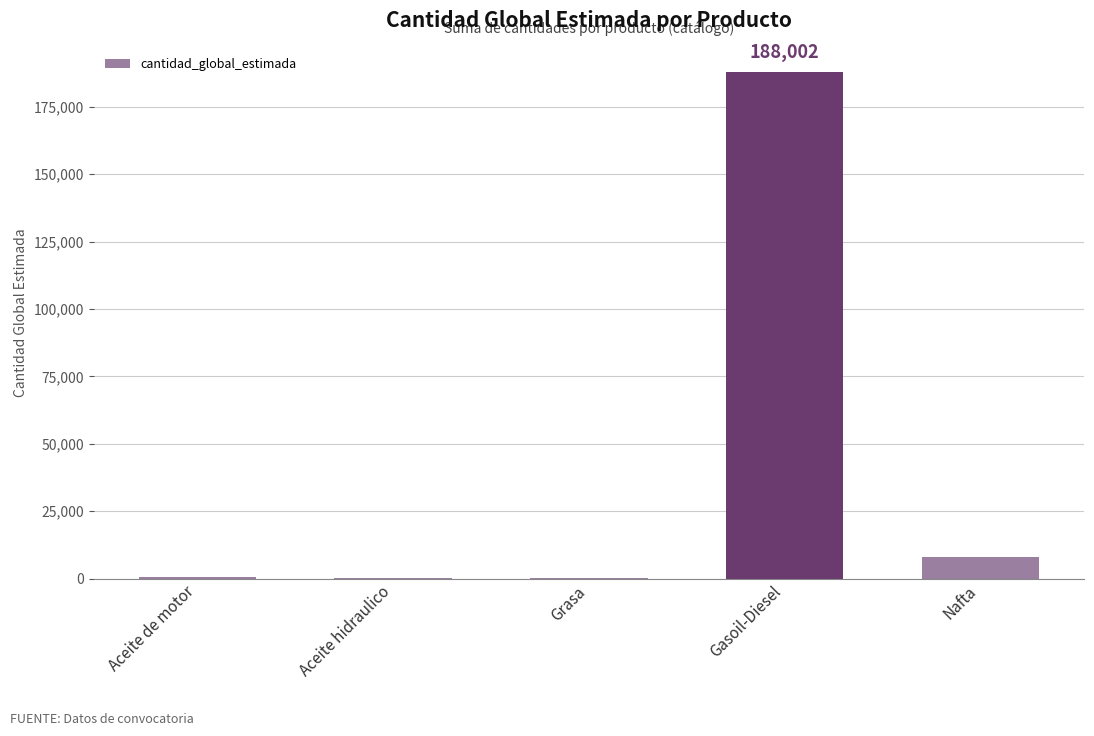

Count the number of categories in the chart.

5